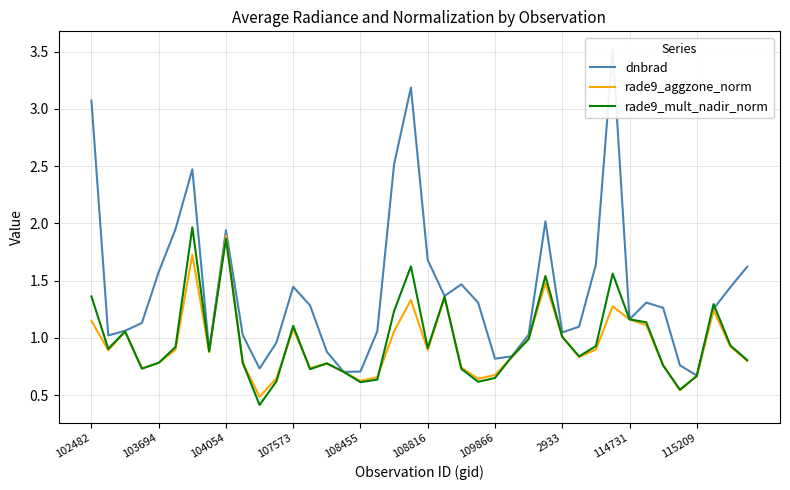

The rade9_mult_nadir_norm series shows 1.3 at 108816. True or false?

False